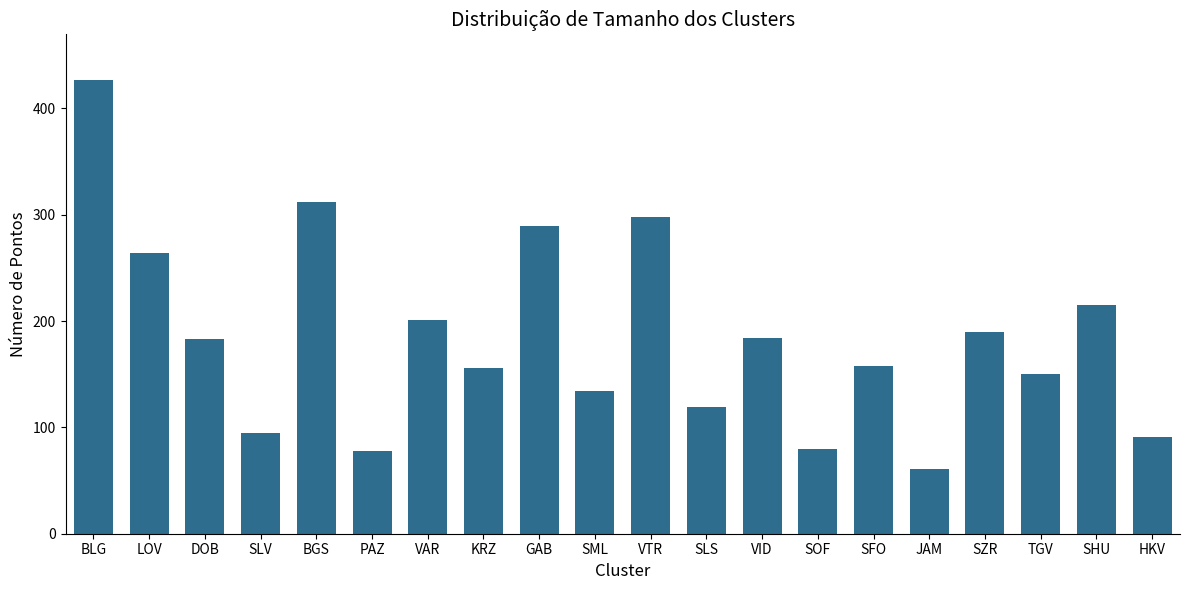

What value does the data have at BLG, to the nearest 5?

425